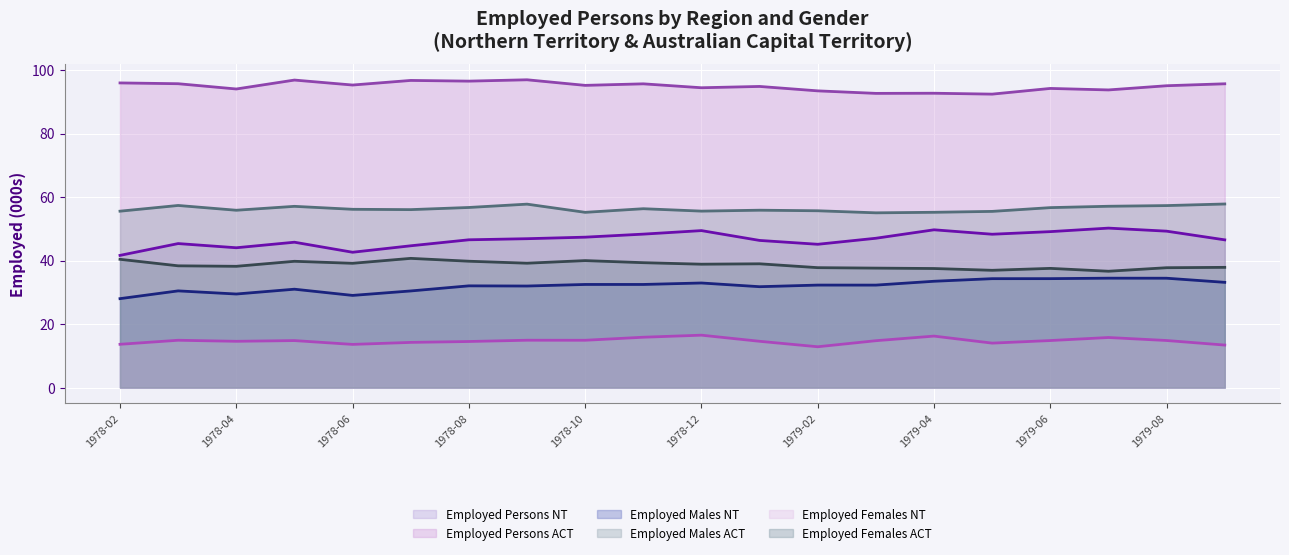

At which category does Employed Females NT reach its first local peak?

1978-03